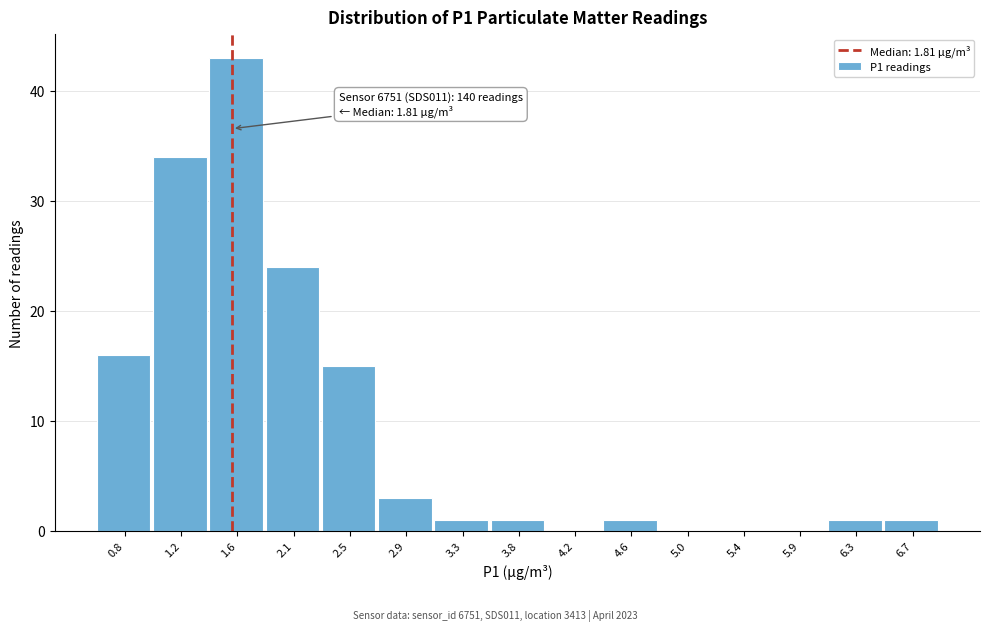

Reading left to right, what are all the values shown in this chart?

0.8=16	1.2=34	1.6=43	2.1=24	2.5=15	2.9=3	3.3=1	3.8=1	4.2=0	4.6=1	5.0=0	5.4=0	5.9=0	6.3=1	6.7=1